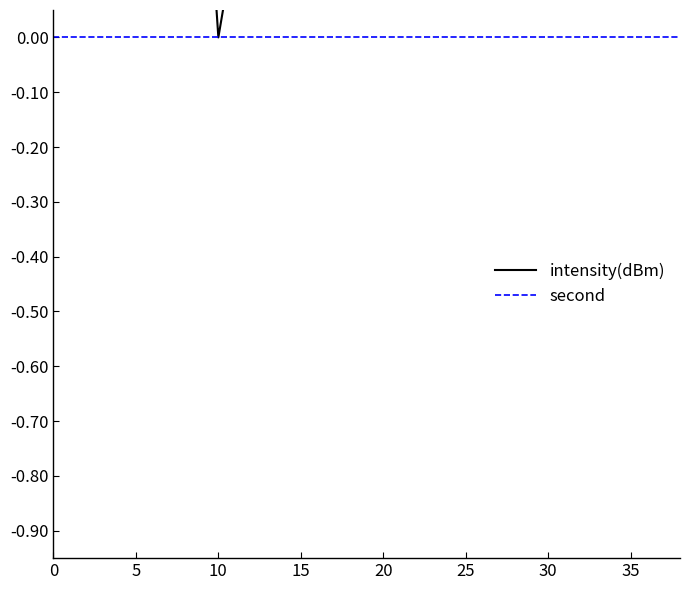

Count the number of categories in the chart.

20